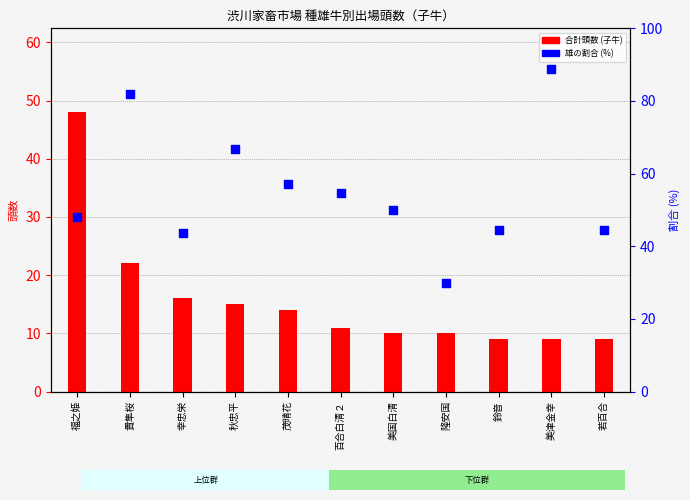

Which series contains the lowest Y value?

合計頭数 (子牛)